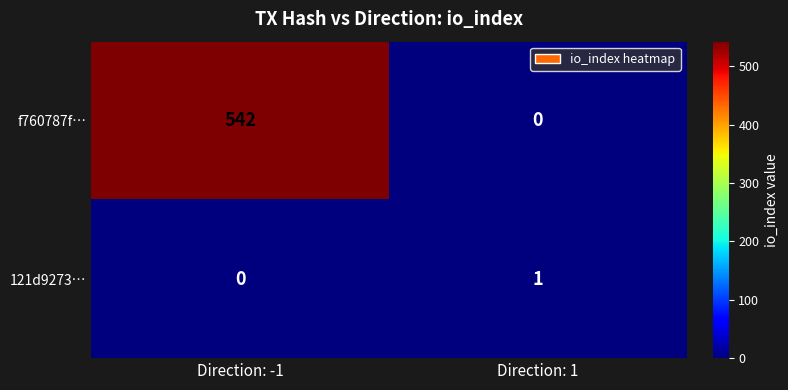

At which category is the sum across all series the highest?

Direction: -1